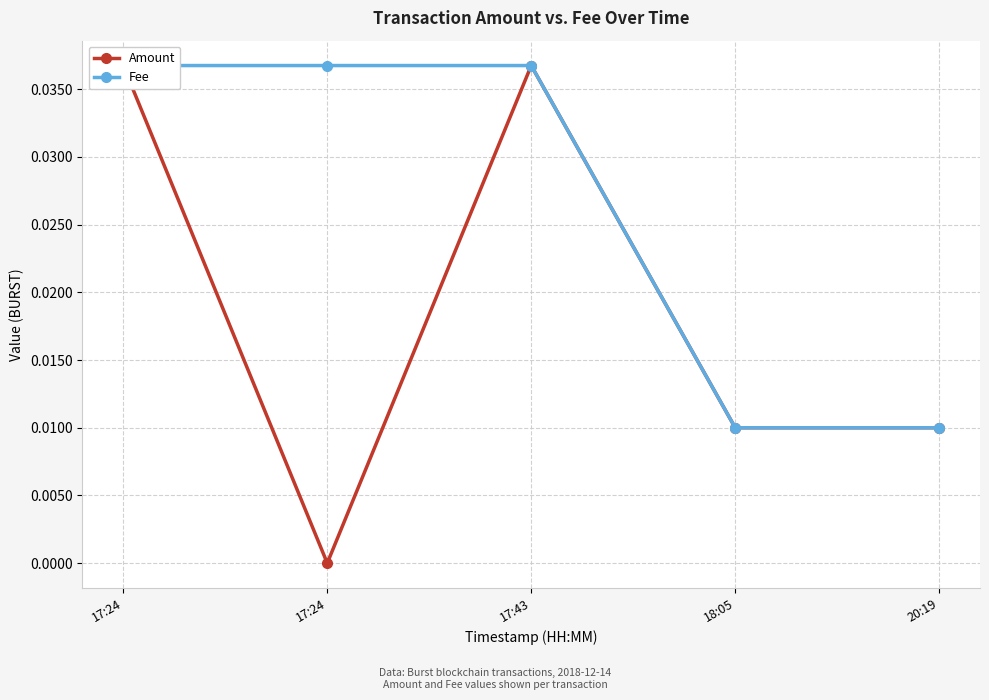

Reading left to right, extract all data points from this chart.

Amount: 17:24=0.0	17:24=0.0	17:43=0.0	18:05=0.0	20:19=0.0
Fee: 17:24=0.0	17:24=0.0	17:43=0.0	18:05=0.0	20:19=0.0